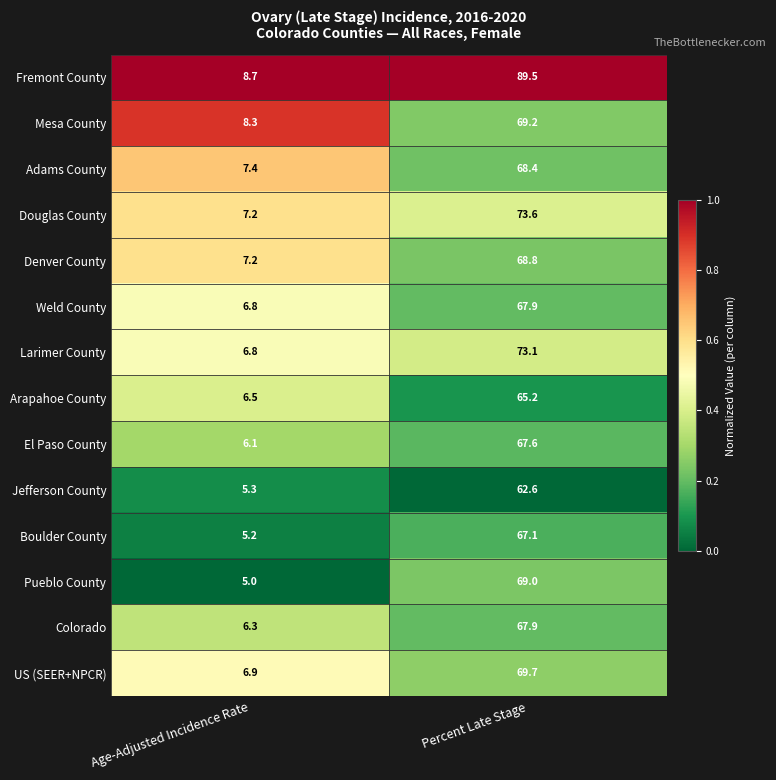

Which category has the highest value across all series?

Percent Late Stage